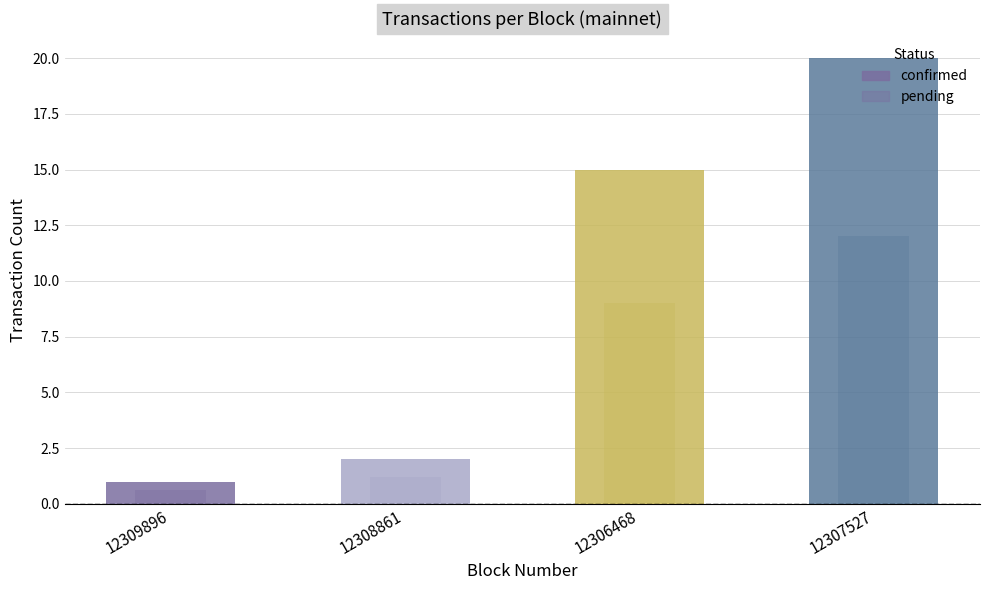

What is the difference between the second highest and minimum values in the confirmed series?

14.0